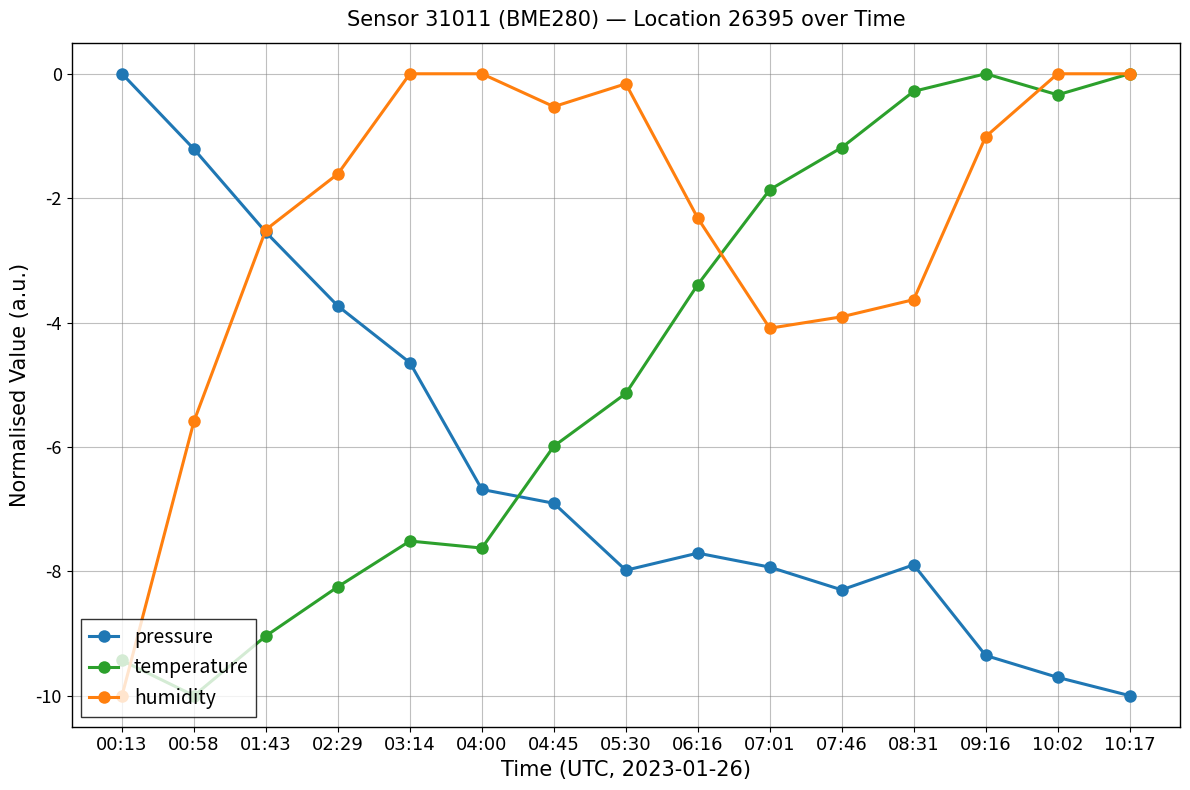

What is the difference between the highest and lowest values at 09:16?

9.4